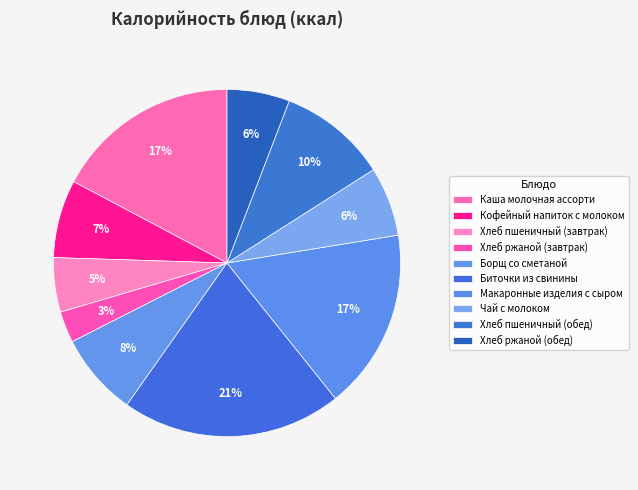

What percentage is the Биточки из свинины slice, to the nearest percent?

21%